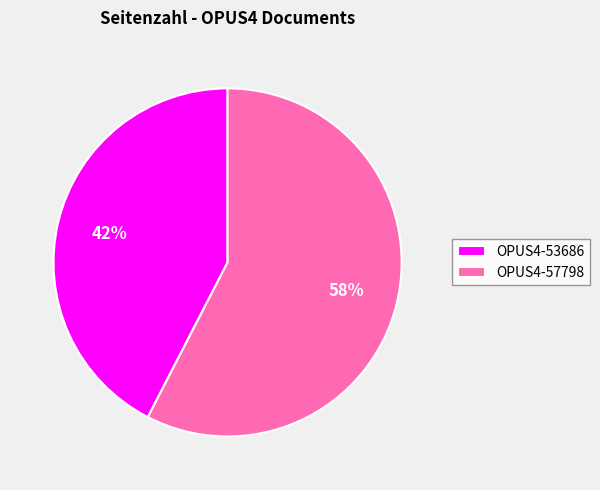

Which category has the biggest portion of the pie?

OPUS4-57798